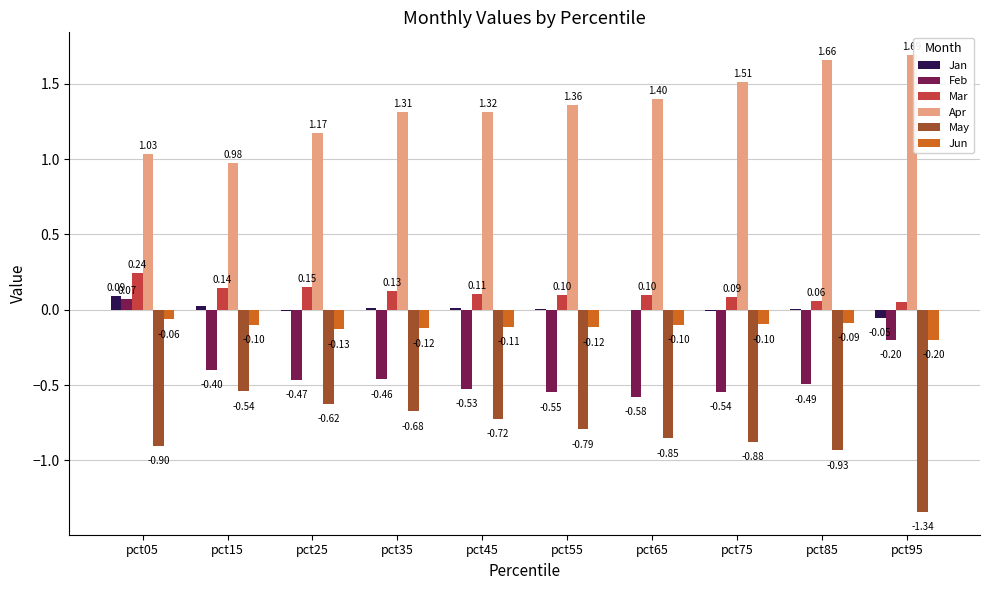

What are all the series names shown in the legend?

Jan, Feb, Mar, Apr, May, Jun